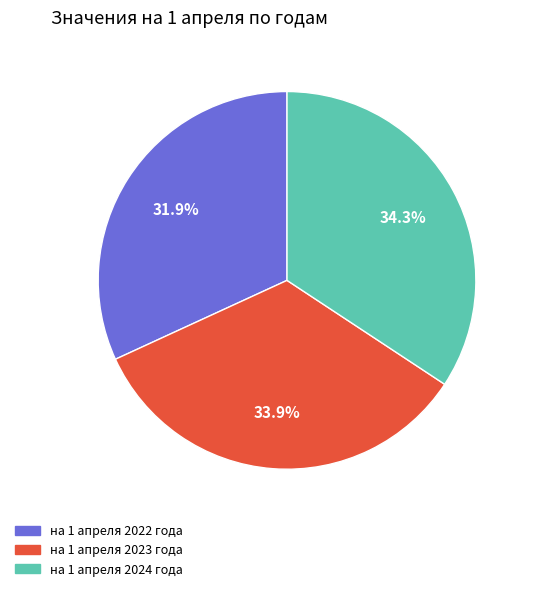

What is the smallest slice in the pie chart?

на 1 апреля 2022 года